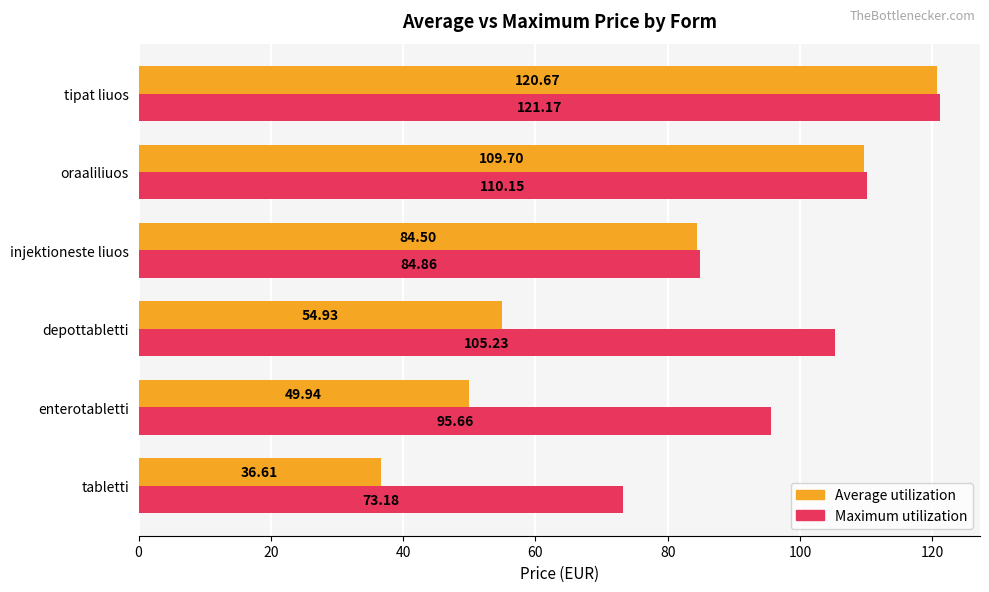

Which label corresponds to the largest value in the chart?

tipat liuos